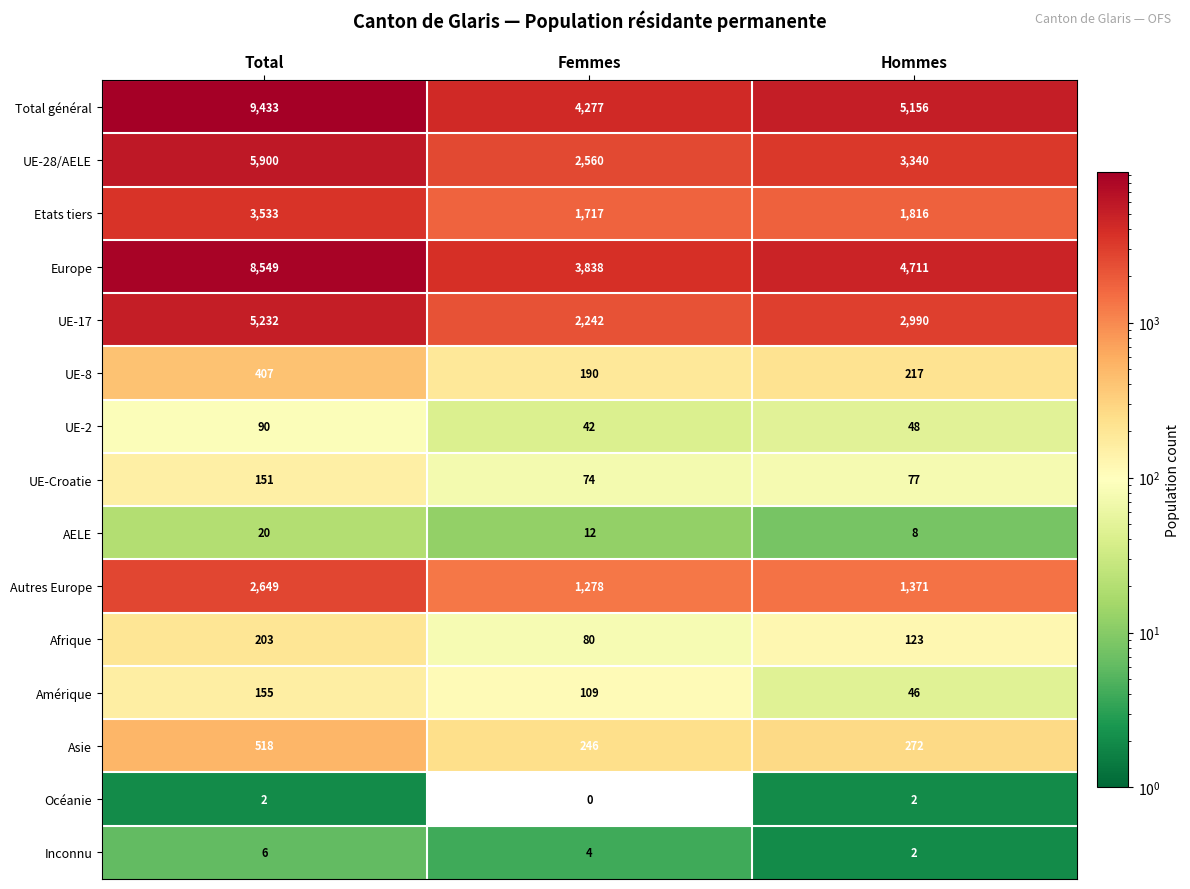

Rank the series at Total from highest to lowest value.

Total général, Europe, UE-28/AELE, UE-17, Etats tiers, Autres Europe, Asie, UE-8, Afrique, Amérique, UE-Croatie, UE-2, AELE, Inconnu, Océanie